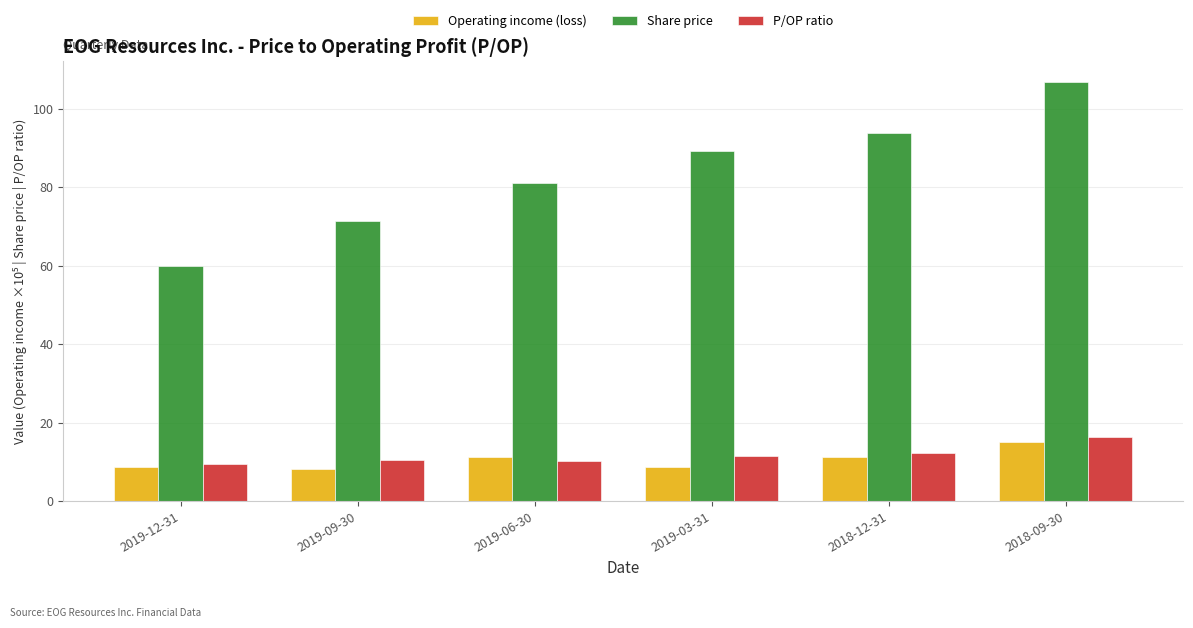

Which category has the highest value across all series?

2018-09-30